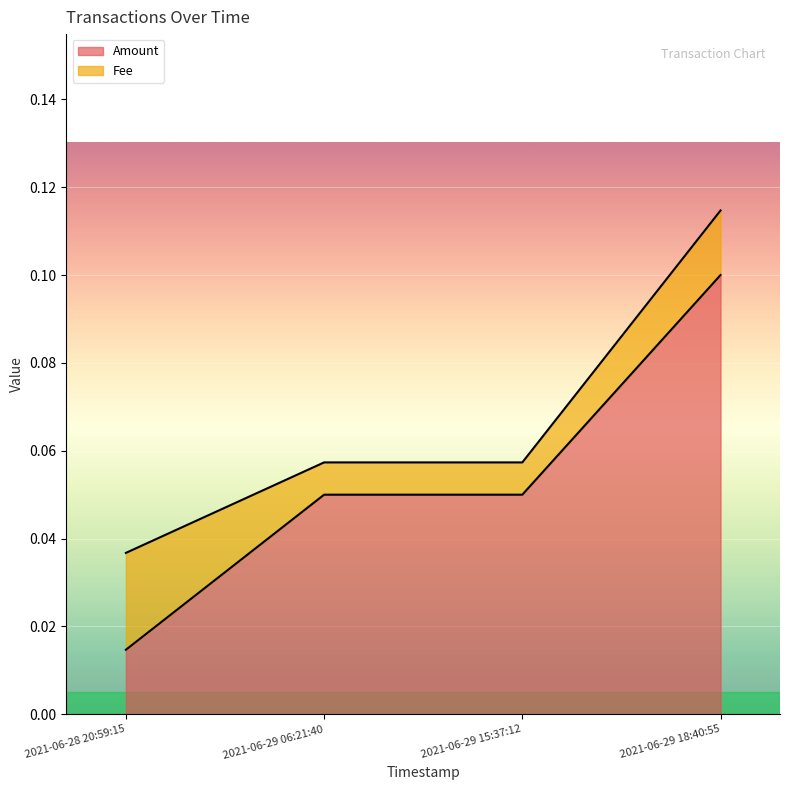

At which label is the value closest to 0?

2021-06-28 20:59:15